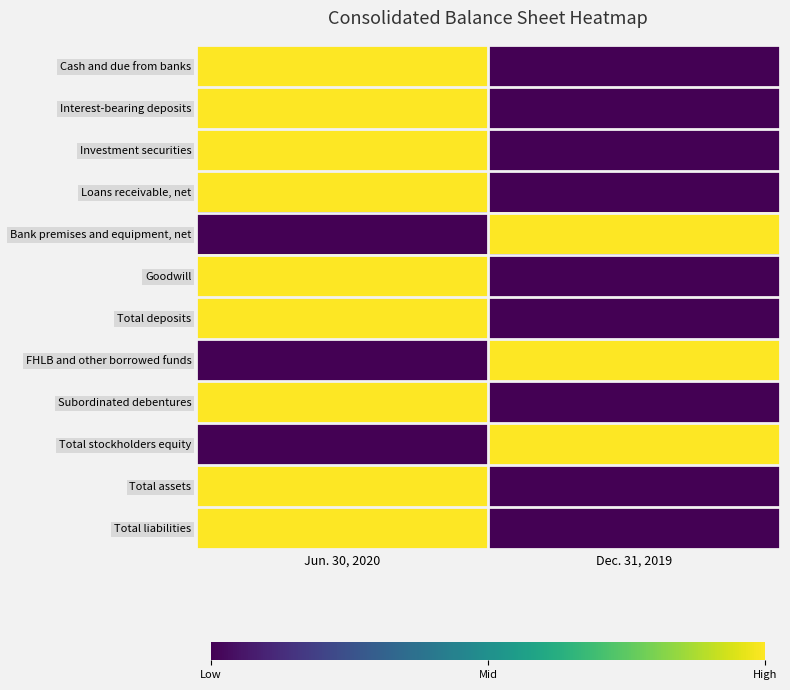

At which category is the sum across all series the highest?

Jun. 30, 2020